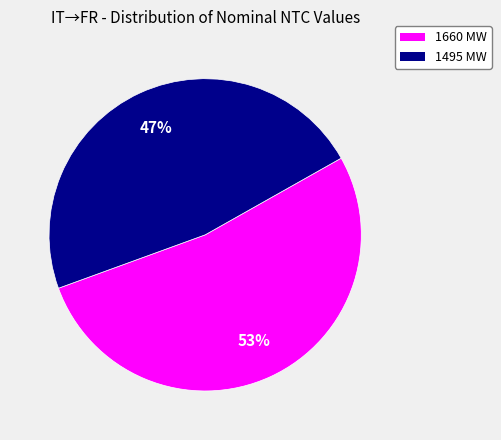

To the nearest percent, what portion does 1495 represent?

47%